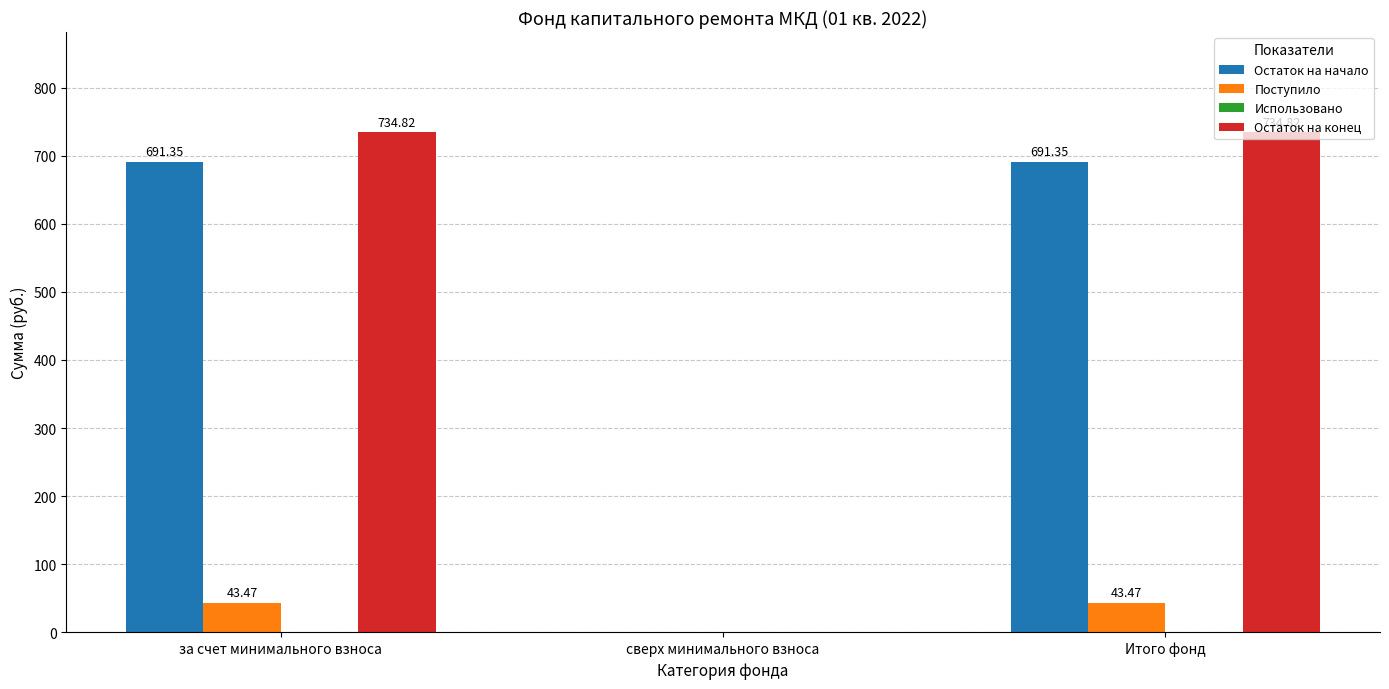

How many groups of bars are there?

3